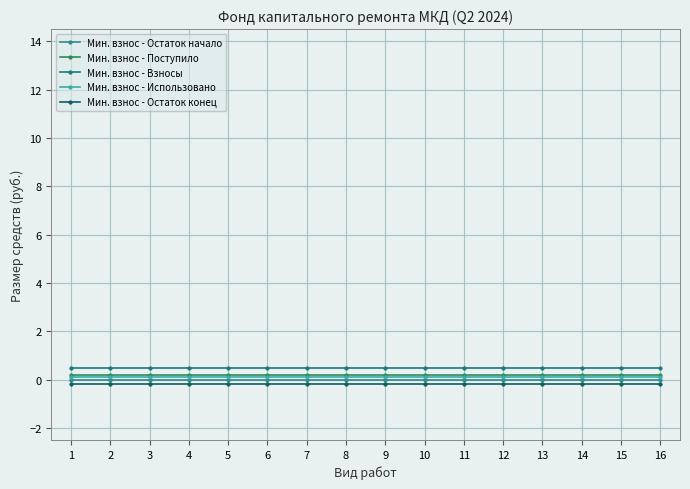

Reading left to right, list all the values displayed in this chart.

Мин. взнос - Остаток начало: 1=0.0	2=0.0	3=0.0	4=0.0	5=0.0	6=0.0	7=0.0	8=0.0	9=0.0	10=0.0	11=0.0	12=0.0	13=0.0	14=0.0	15=0.0	16=0.0
Мин. взнос - Поступило: 1=0.2	2=0.2	3=0.2	4=0.2	5=0.2	6=0.2	7=0.2	8=0.2	9=0.2	10=0.2	11=0.2	12=0.2	13=0.2	14=0.2	15=0.2	16=0.2
Мин. взнос - Взносы: 1=0.5	2=0.5	3=0.5	4=0.5	5=0.5	6=0.5	7=0.5	8=0.5	9=0.5	10=0.5	11=0.5	12=0.5	13=0.5	14=0.5	15=0.5	16=0.5
Мин. взнос - Использовано: 1=0.1	2=0.1	3=0.1	4=0.1	5=0.1	6=0.1	7=0.1	8=0.1	9=0.1	10=0.1	11=0.1	12=0.1	13=0.1	14=0.1	15=0.1	16=0.1
Мин. взнос - Остаток конец: 1=-0.2	2=-0.2	3=-0.2	4=-0.2	5=-0.2	6=-0.2	7=-0.2	8=-0.2	9=-0.2	10=-0.2	11=-0.2	12=-0.2	13=-0.2	14=-0.2	15=-0.2	16=-0.2